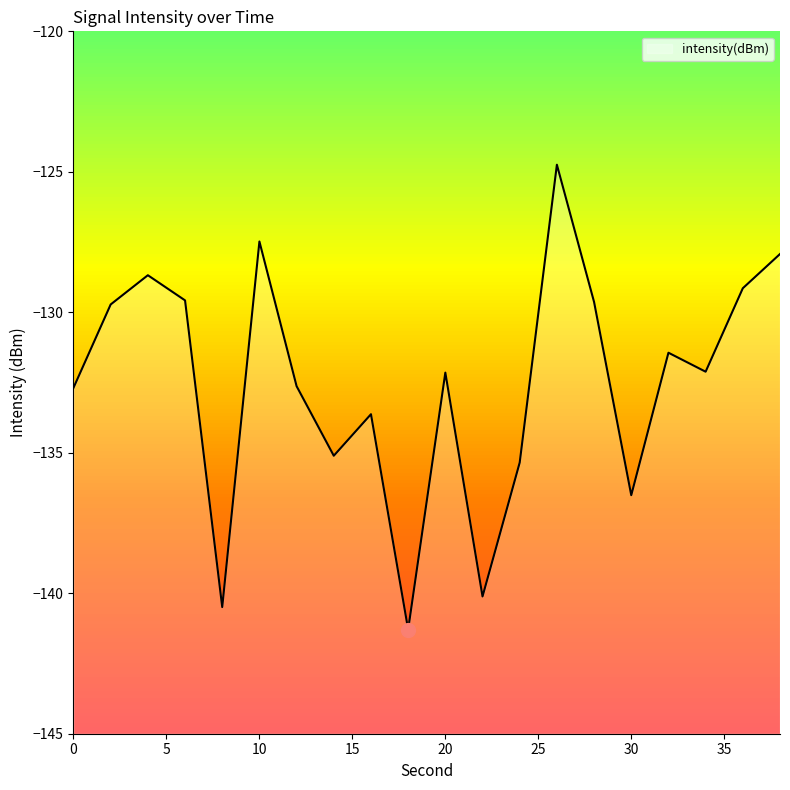

How many interior local peaks (higher than both neighbors) does the data have?

6